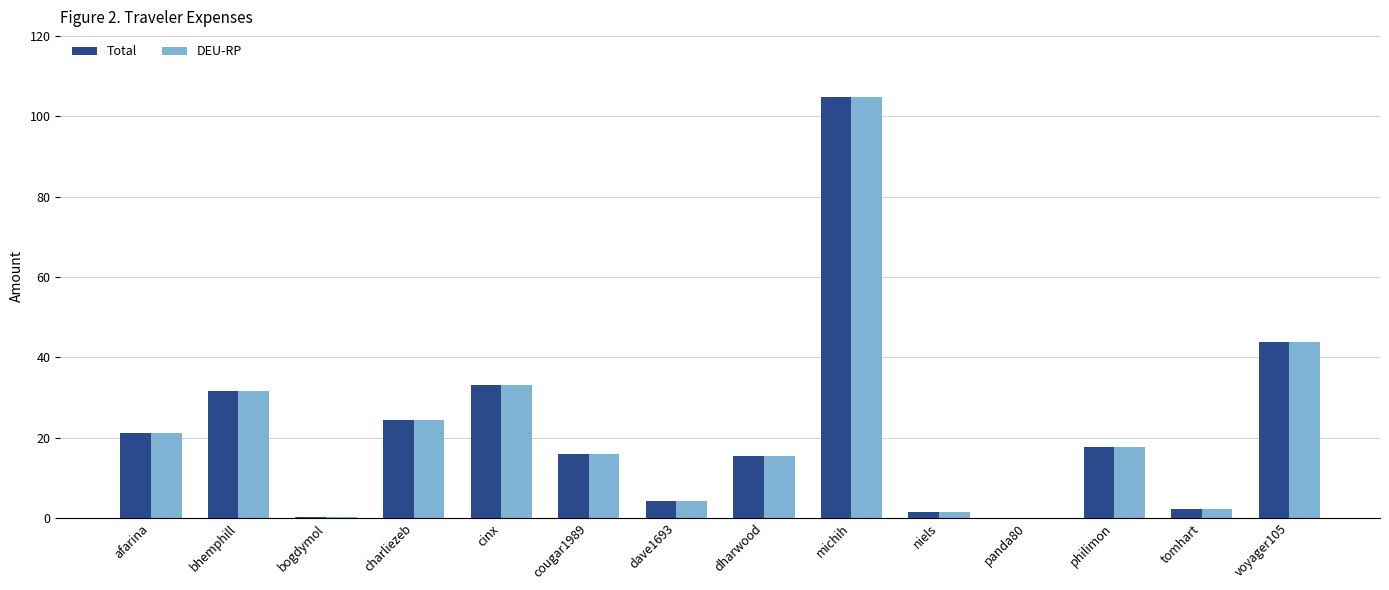

What is the sum of all Total values?

316.2